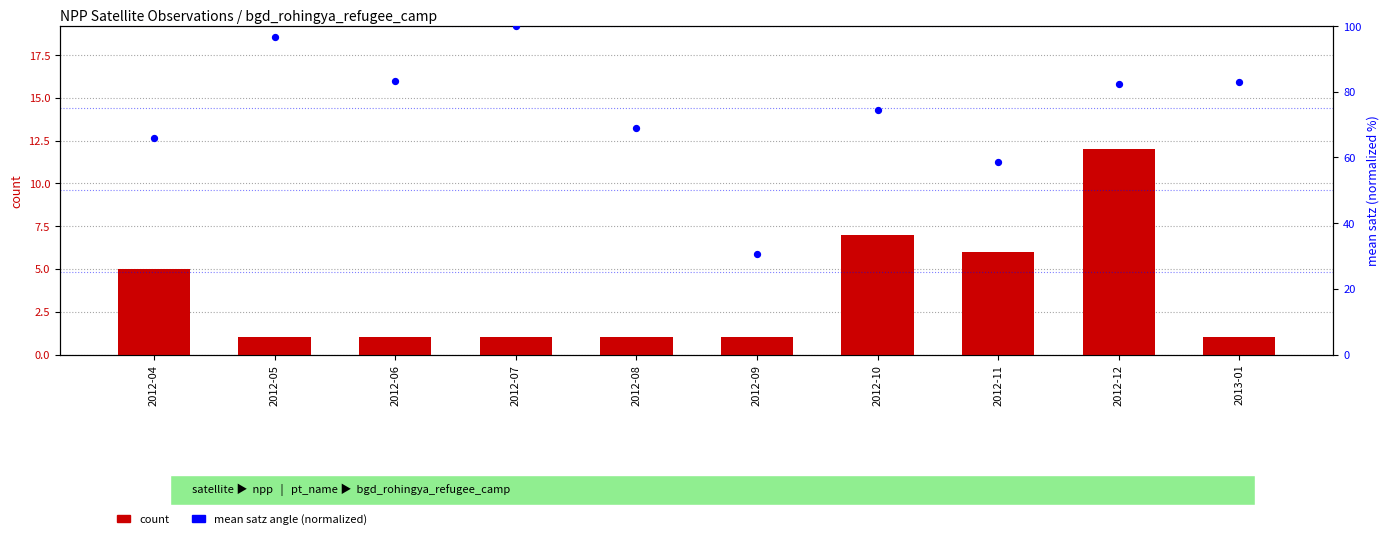

Which series contains the lowest Y value?

count